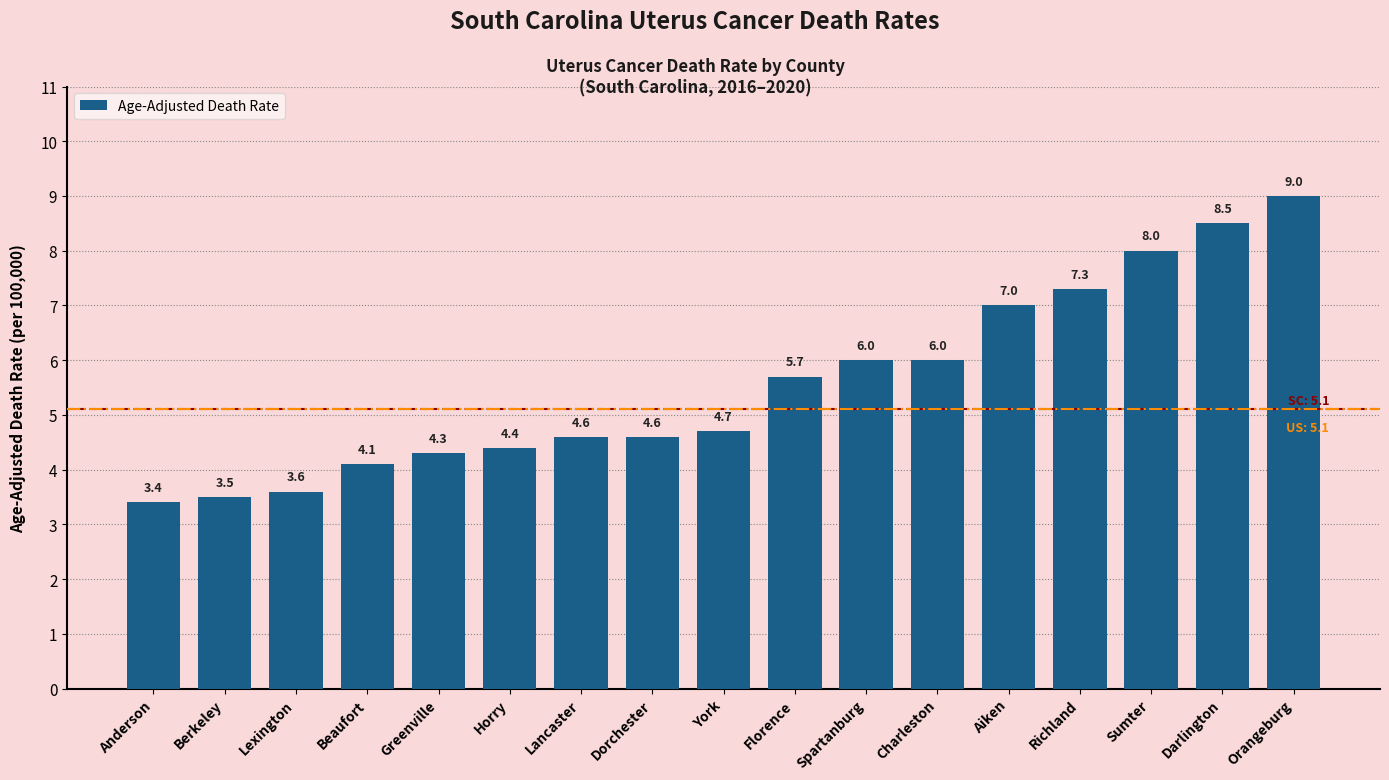

Does the chart contain any negative values?

No